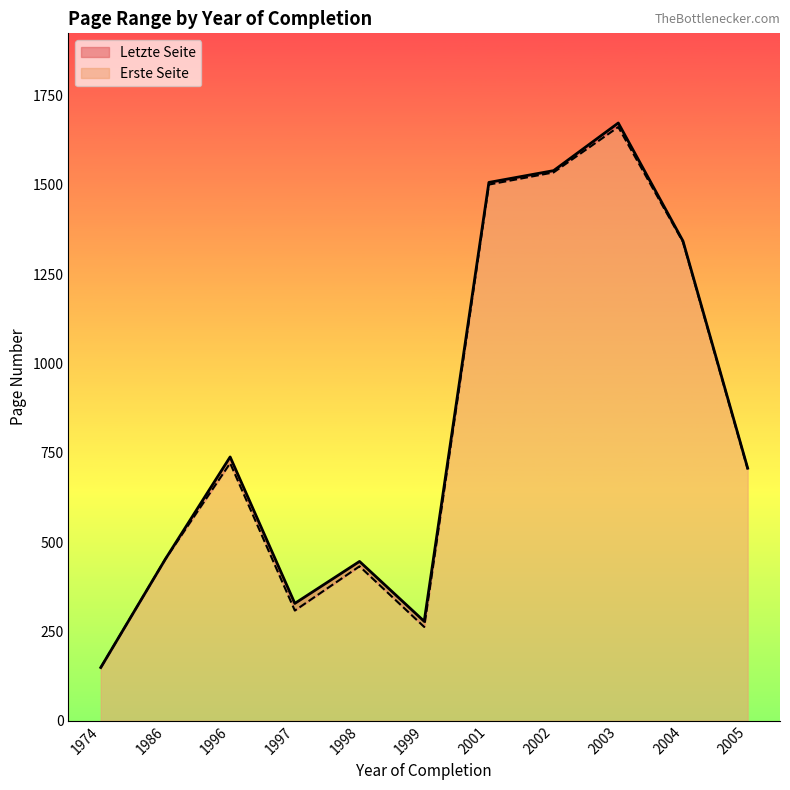

At which category is the sum across all series the highest?

2003